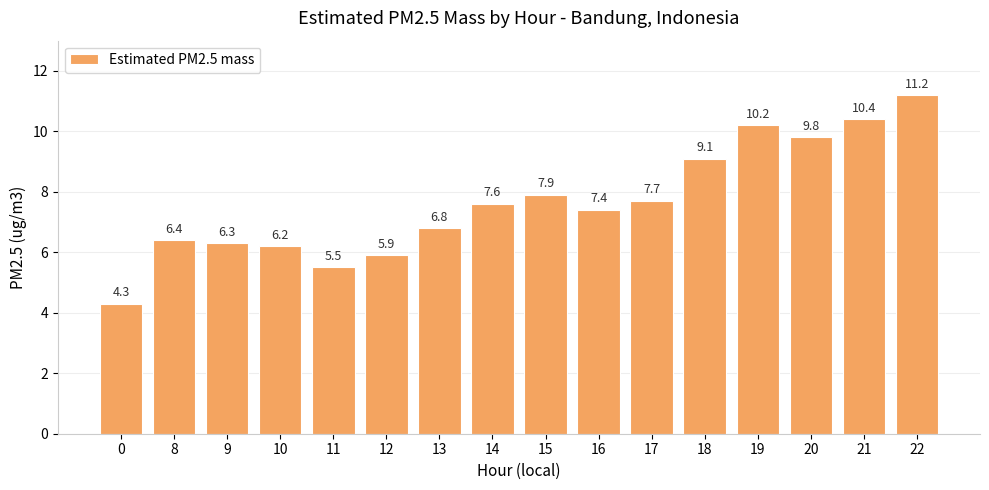

How many bars are there in total?

16